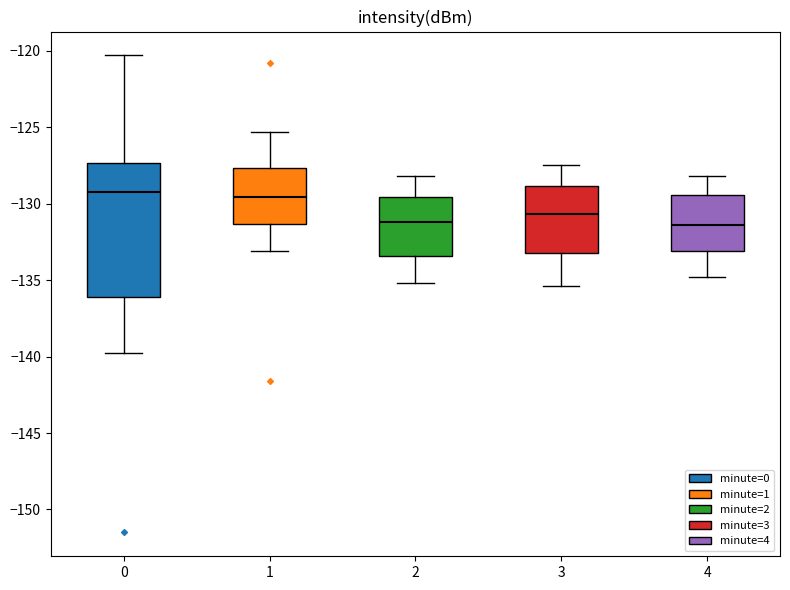

Which box is the tallest, from its lower edge to its upper edge?

0